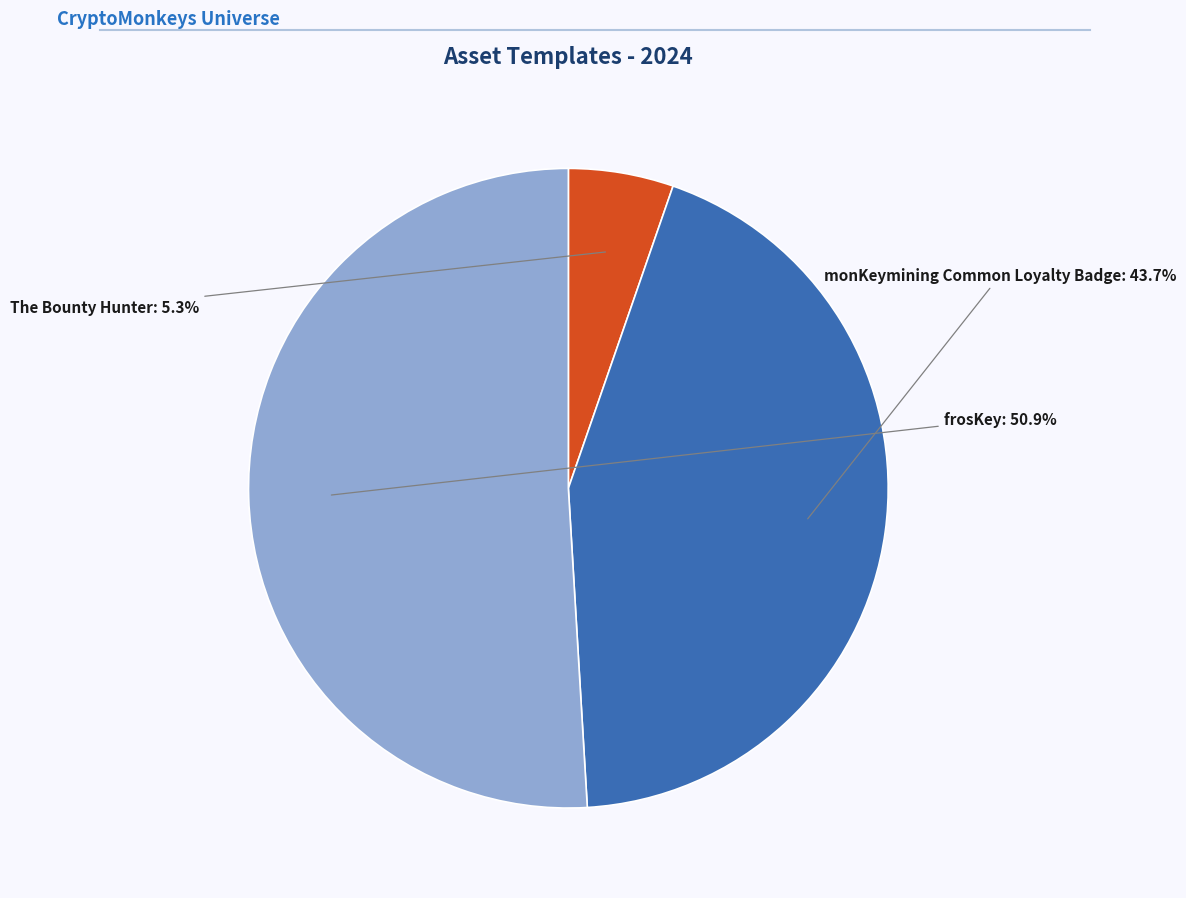

To the nearest percent, what percentage of the pie is frosKey?

51%